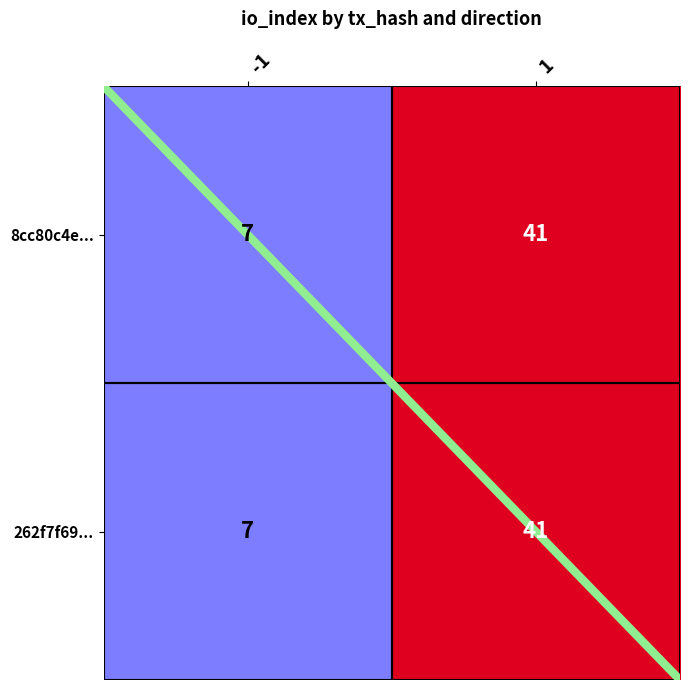

What is the difference between the 8cc80c4e... values at 1 and -1?

34